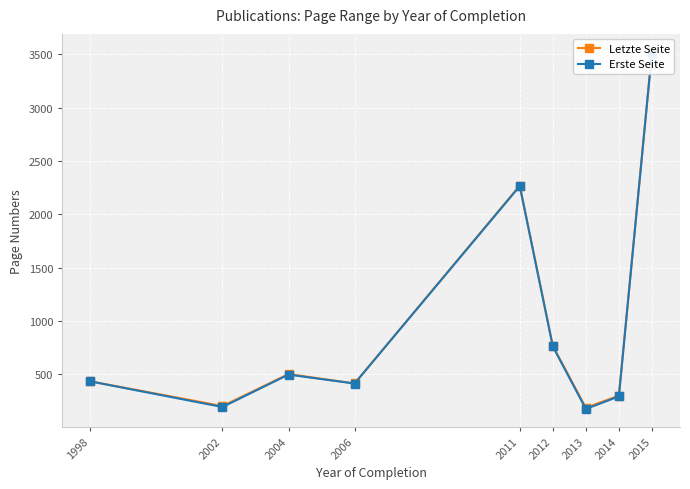

What is the value of the Erste Seite point at the 9th from the left?

3513.7